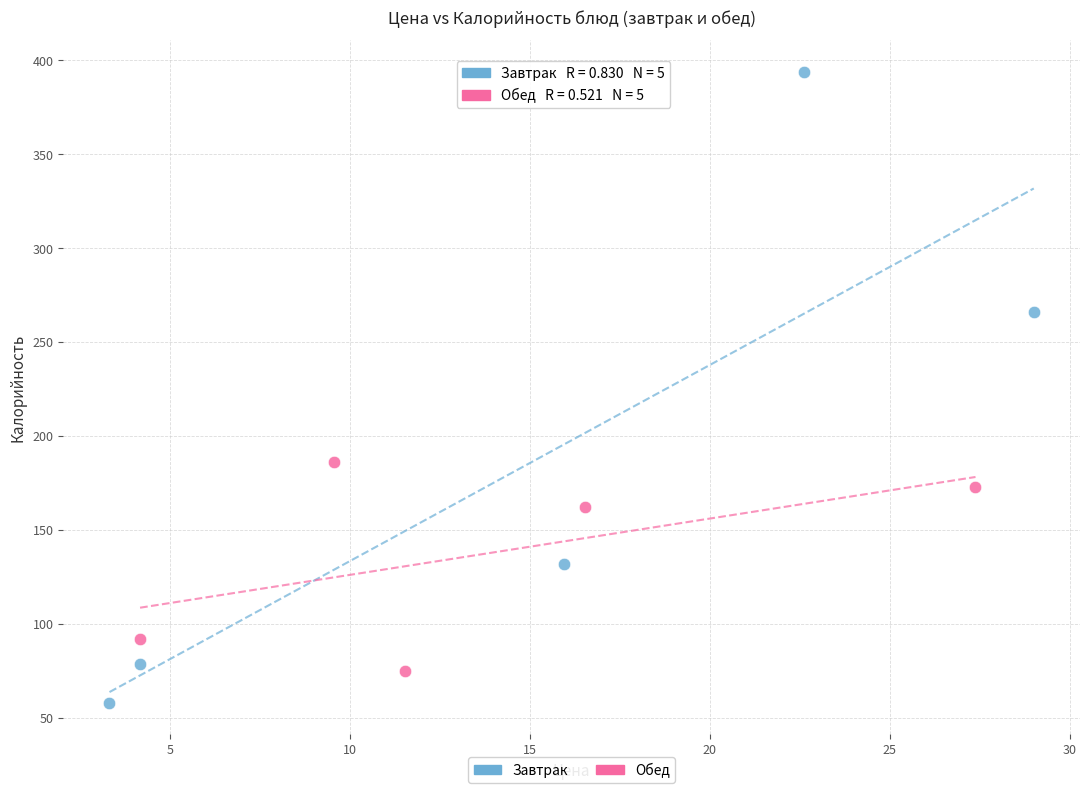

Which series contains the lowest Y value?

Завтрак